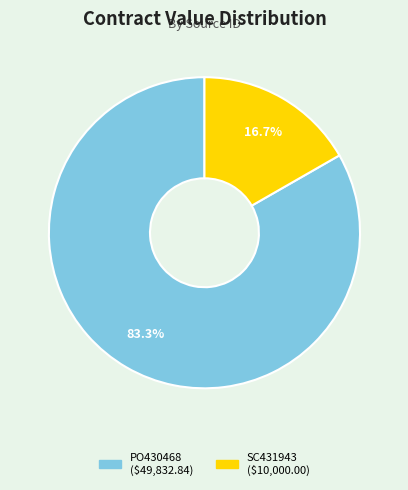

To the nearest percent, what portion does PO430468 represent?

83%